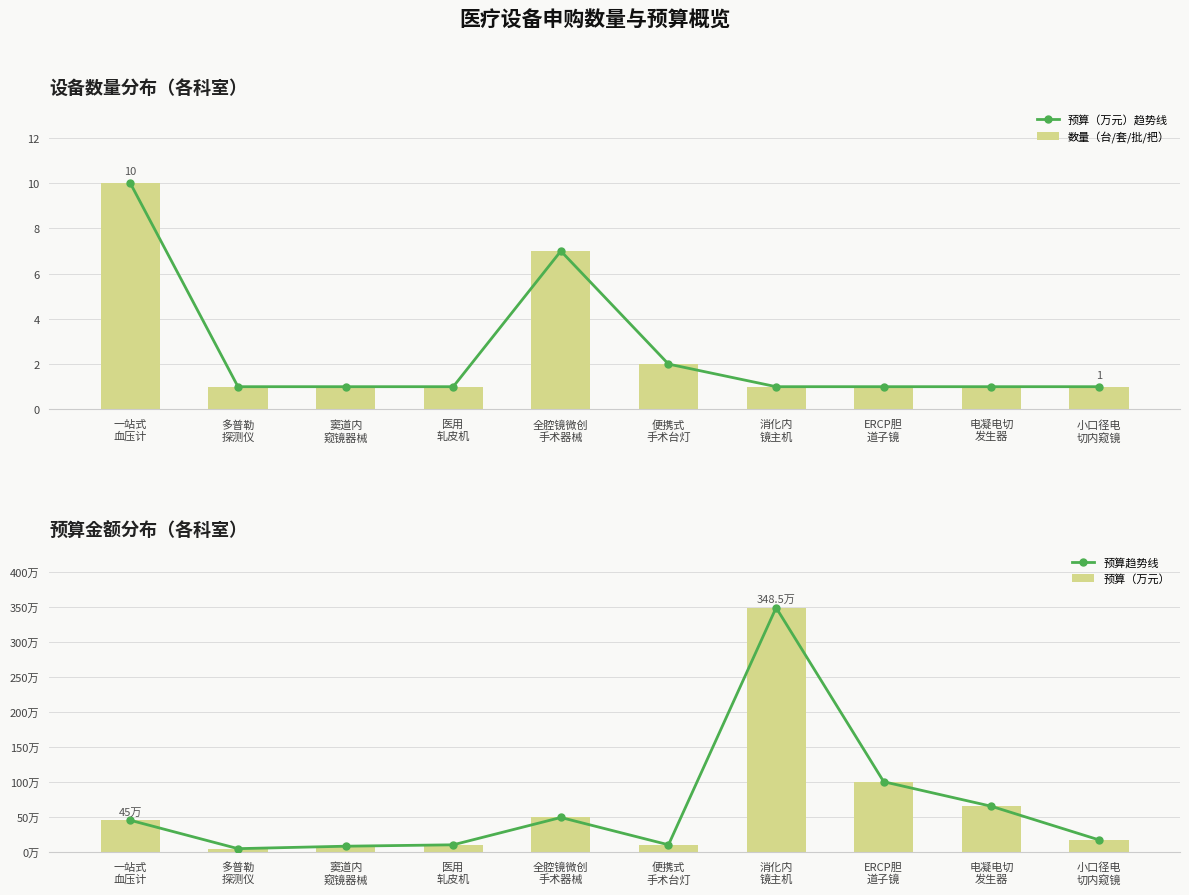

What position from the left is 电凝电切
发生器?

9